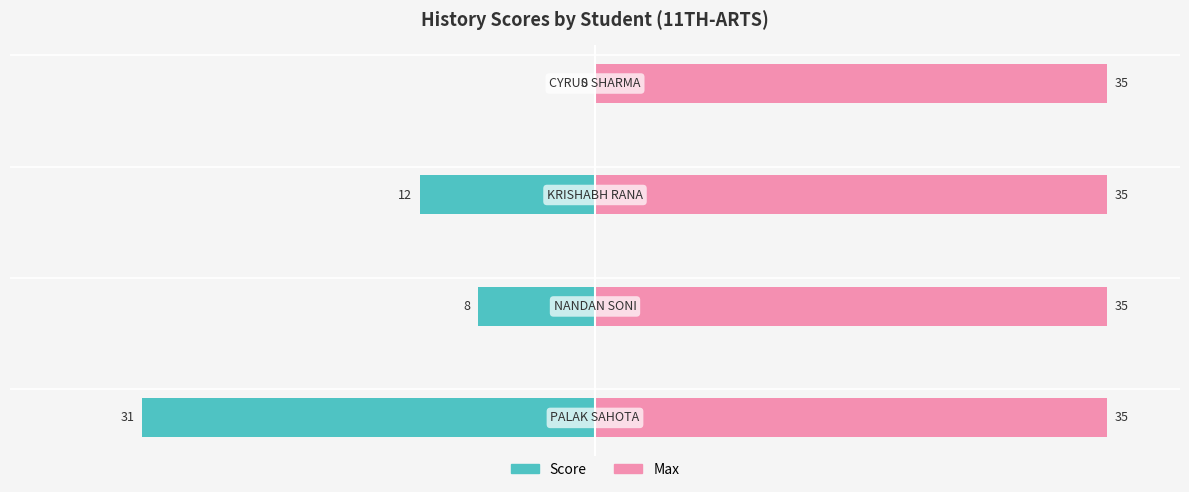

Rank the series by their average value, from lowest to highest.

Score, Max